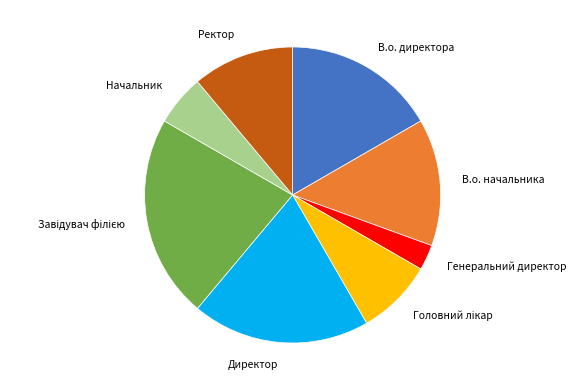

Do Генеральний директор and В.о. начальника together represent more than half of the pie?

No